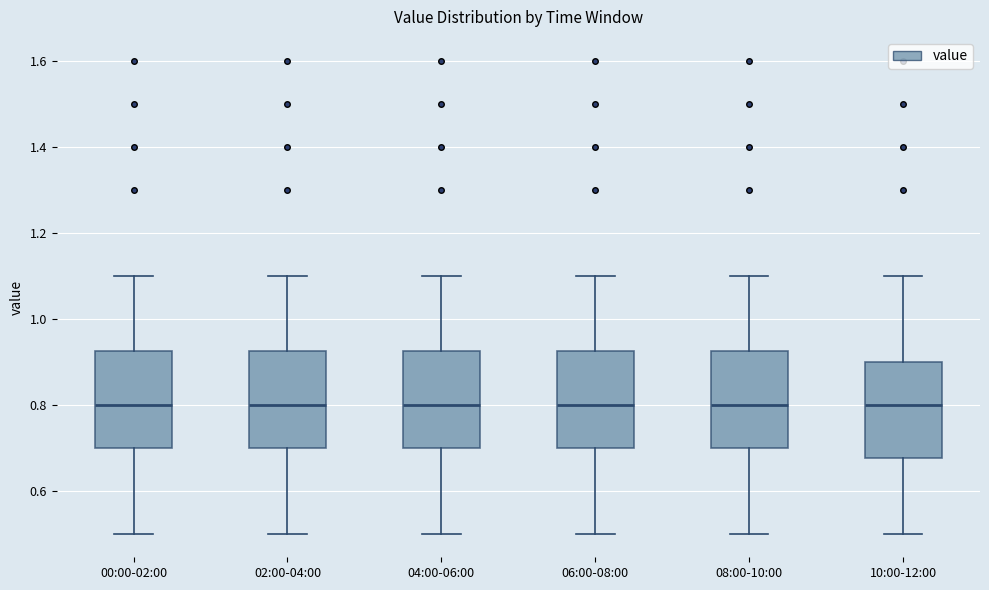

Reading left to right, transcribe this box plot: for each box, give where its median line is, the range the box spans, and where its two whiskers end, as read against the y-axis. The values are not printed on the chart, so give them approximately, as read against the axis.

00:00-02:00: median 0.80, box 0.70 to 0.92, whiskers 0.50 to 1.10
02:00-04:00: median 0.80, box 0.70 to 0.92, whiskers 0.50 to 1.10
04:00-06:00: median 0.80, box 0.70 to 0.92, whiskers 0.50 to 1.10
06:00-08:00: median 0.80, box 0.70 to 0.92, whiskers 0.50 to 1.10
08:00-10:00: median 0.80, box 0.70 to 0.92, whiskers 0.50 to 1.10
10:00-12:00: median 0.80, box 0.68 to 0.90, whiskers 0.50 to 1.10